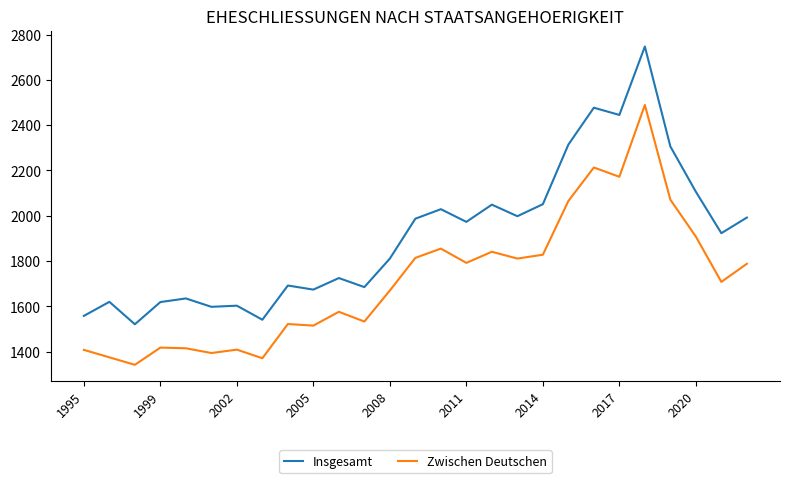

List the series in order of their peak value, highest first.

Insgesamt, Zwischen Deutschen